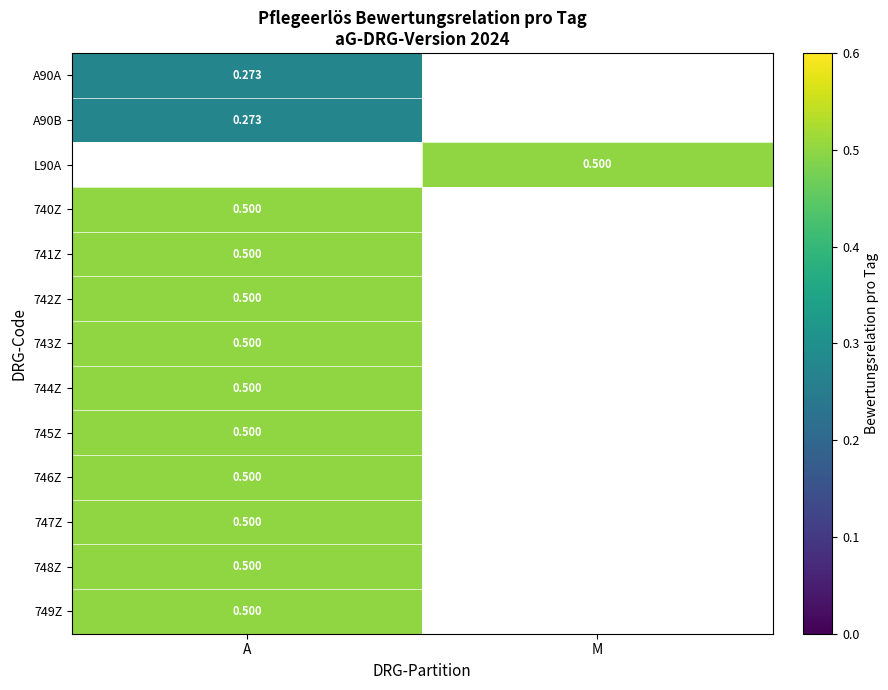

At which label does 741Z reach its minimum?

A